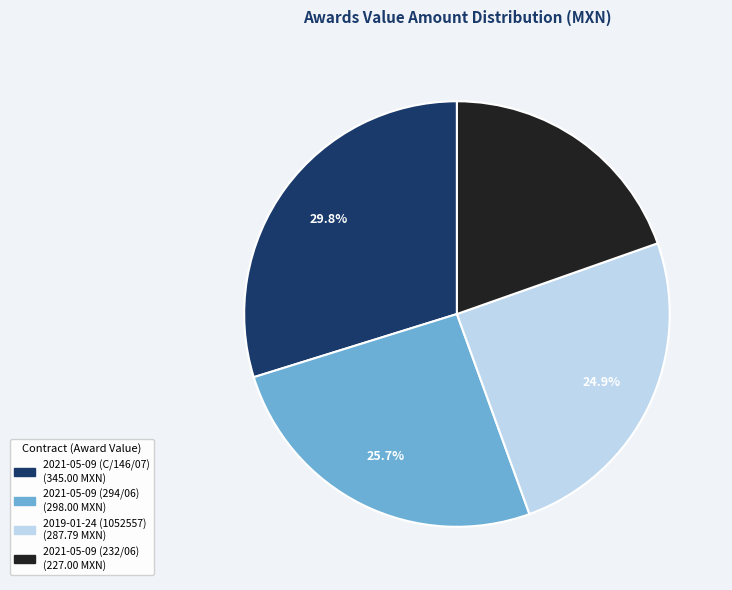

Combined, what portion of the pie is 2021-05-09 (232/06) and 2019-01-24 (1052557)?

44.5%